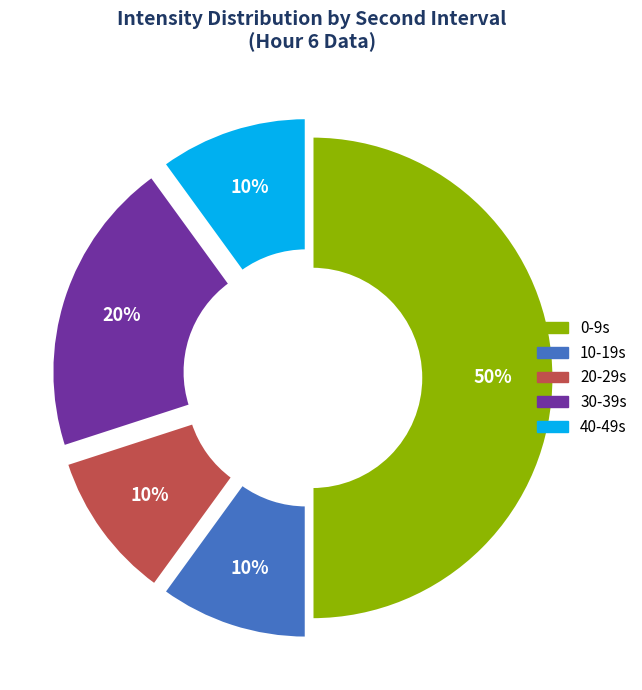

Count the number of slices in the pie.

5